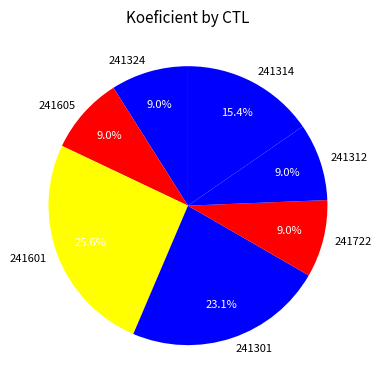

Approximately how many times larger is the value at 241312 compared to 241722?

1.0